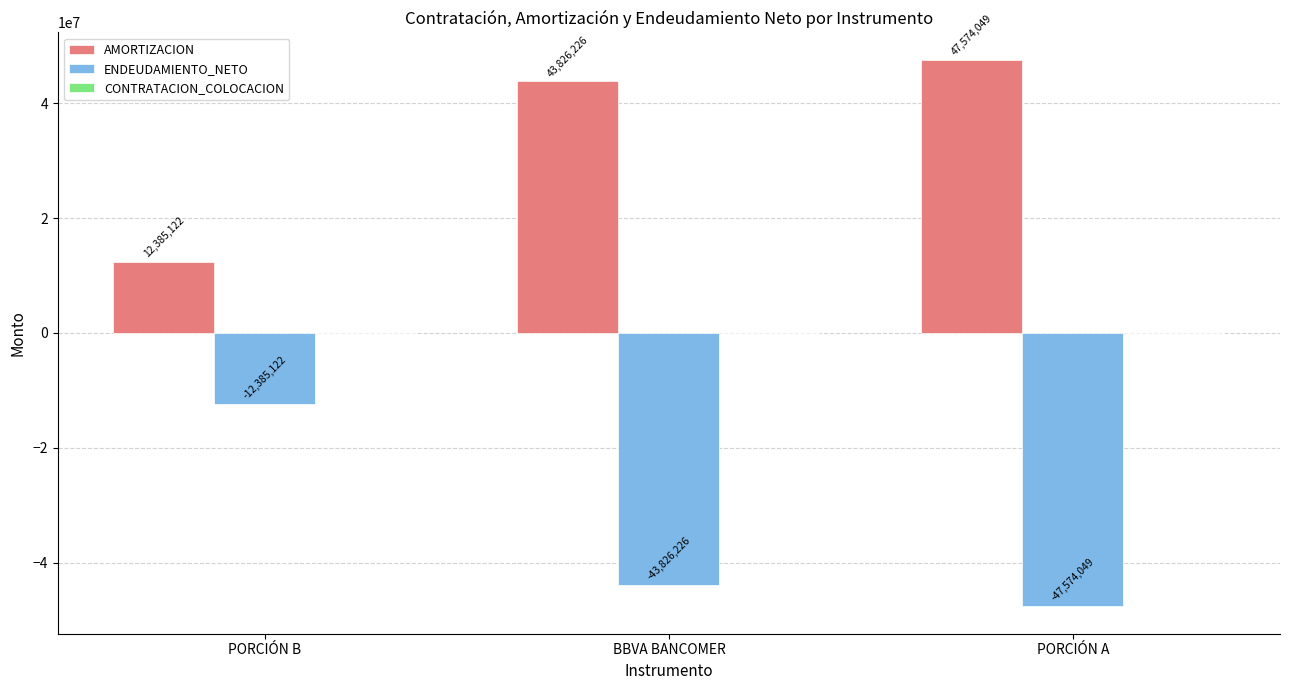

What position from the right is PORCIÓN A?

1